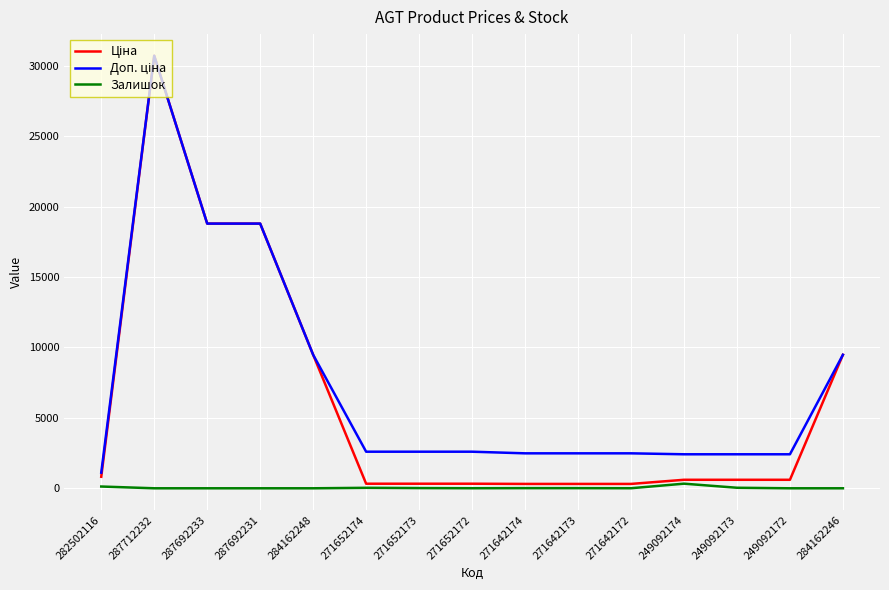

What is the difference between the highest and lowest values at 287692231?

18796.8